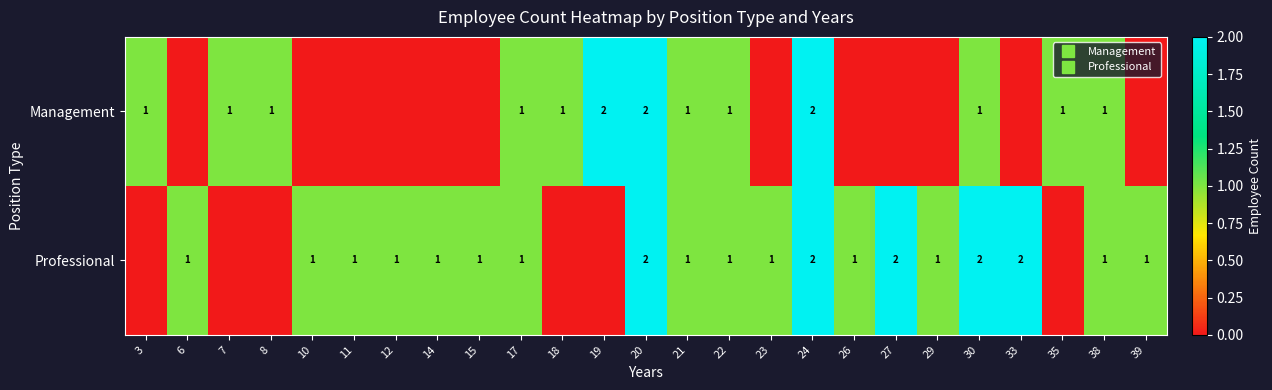

At which category is the sum across all series the highest?

20